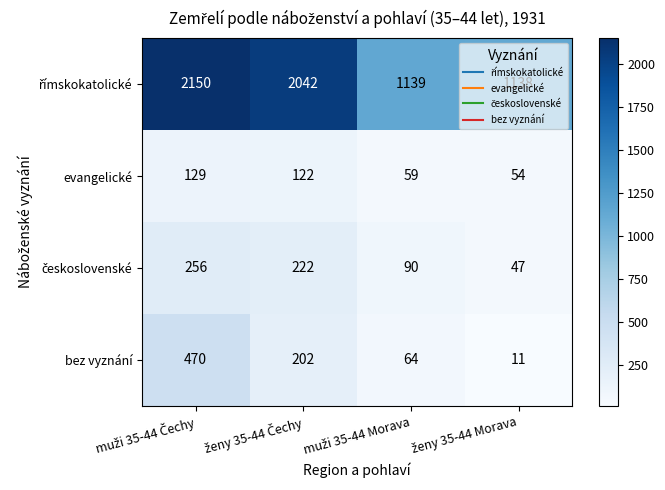

What is the average value of the evangelické series?

91